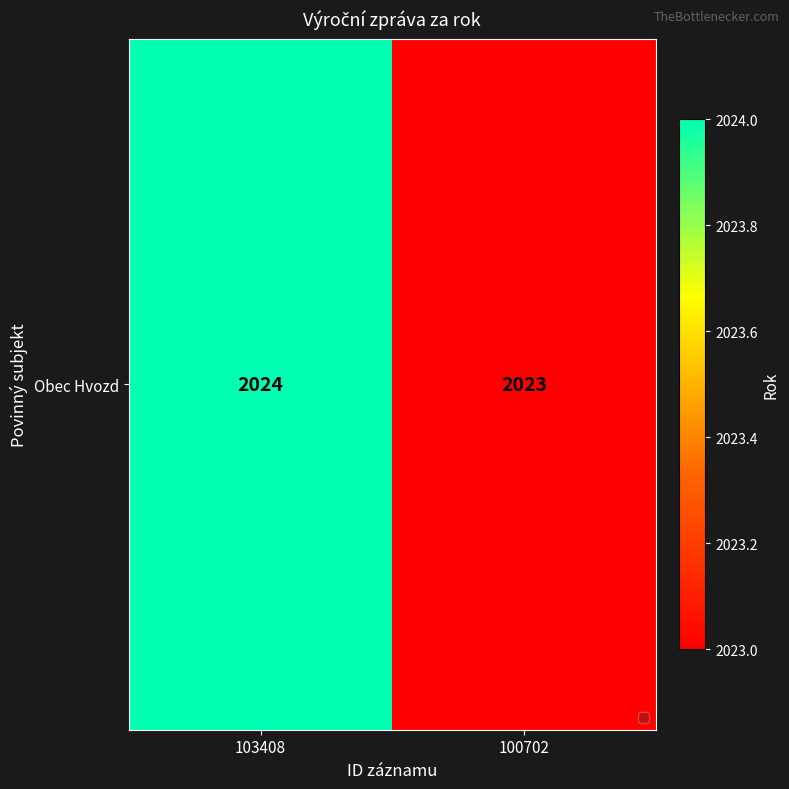

Rank the categories by value from lowest to highest.

100702, 103408